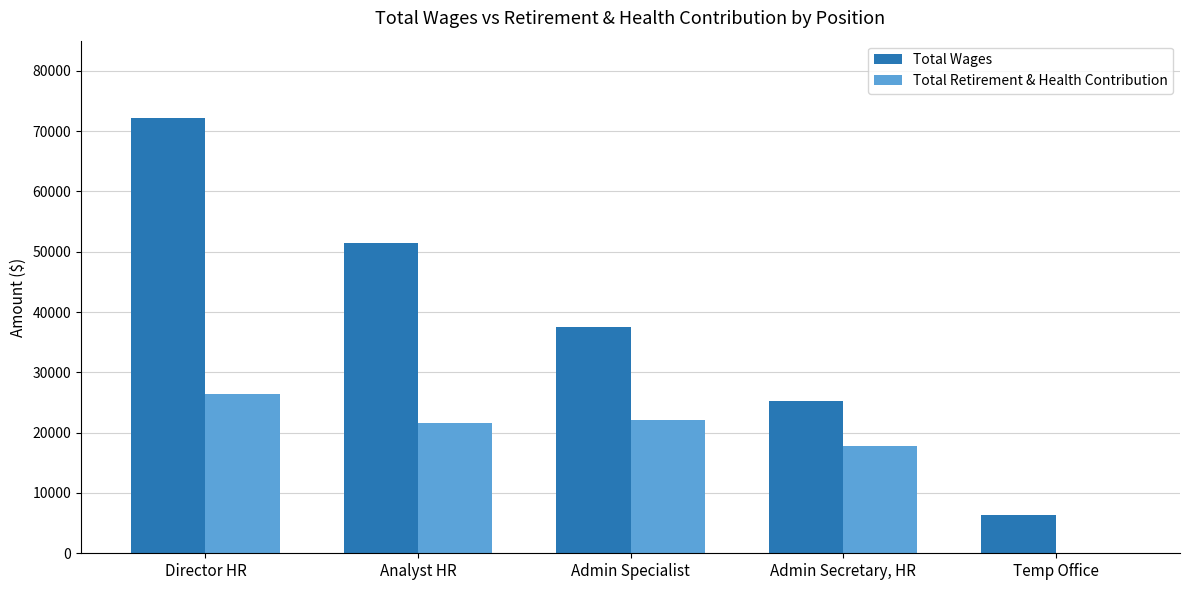

What is the total value across all series at Director HR?

98617.5